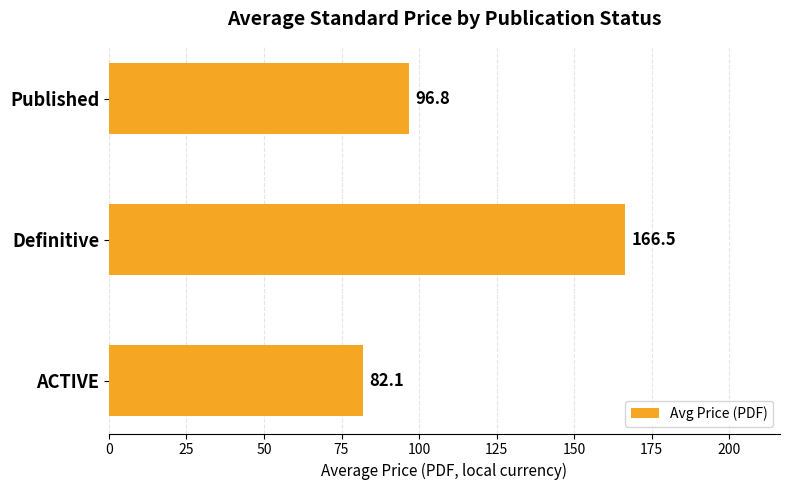

At which label is the value closest to 124?

Published